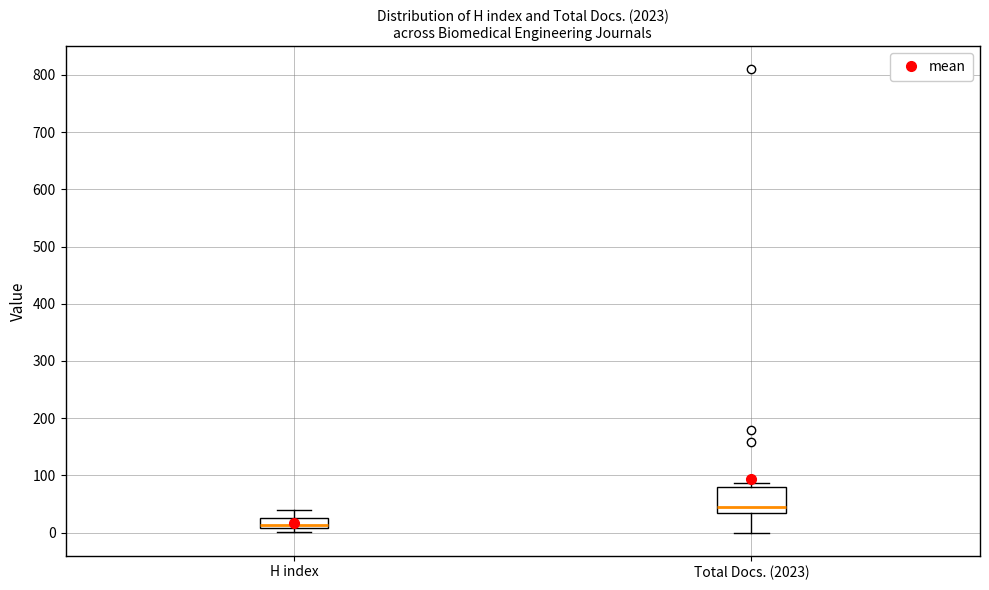

Reading left to right, transcribe this box plot: for each box, give where its median line is, the range the box spans, and where its two whiskers end, as read against the y-axis. The values are not printed on the chart, so give them approximately, as read against the axis.

H index: median 10 (just above the box's lower edge), box 10 to 20, whiskers 0 to 40
Total Docs. (2023): median 40, box 30 to 80, whiskers 0 to 90